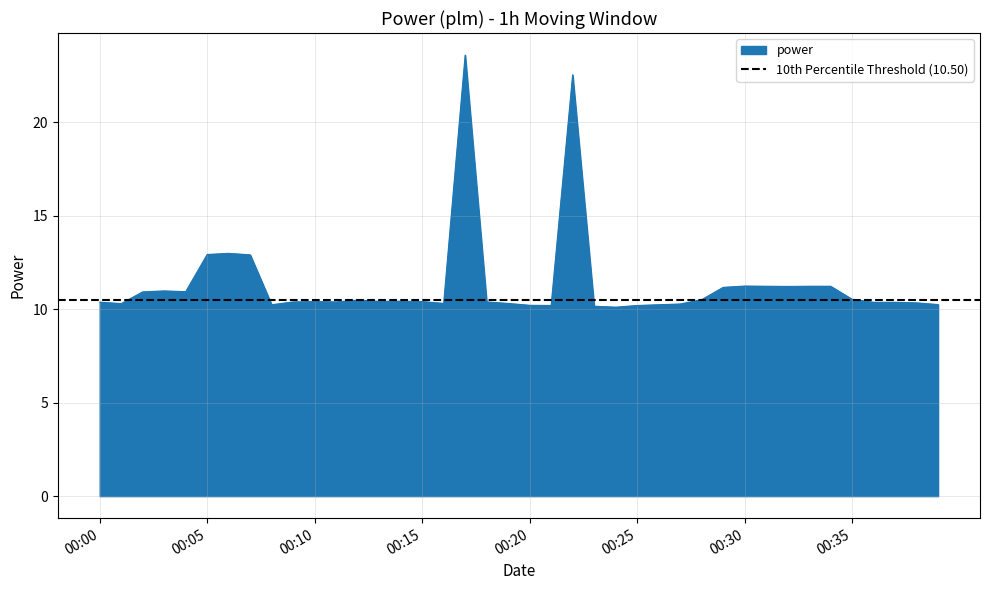

What value does the data have at 2022-10-09T00:23:00?

10.2